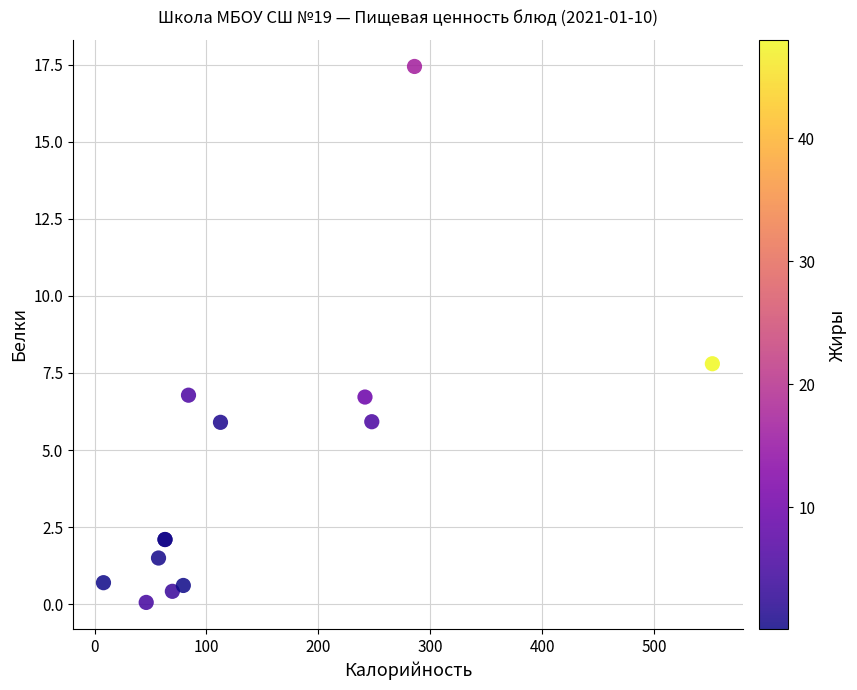

What Y value in the scatter plot is closest to 8?

7.8